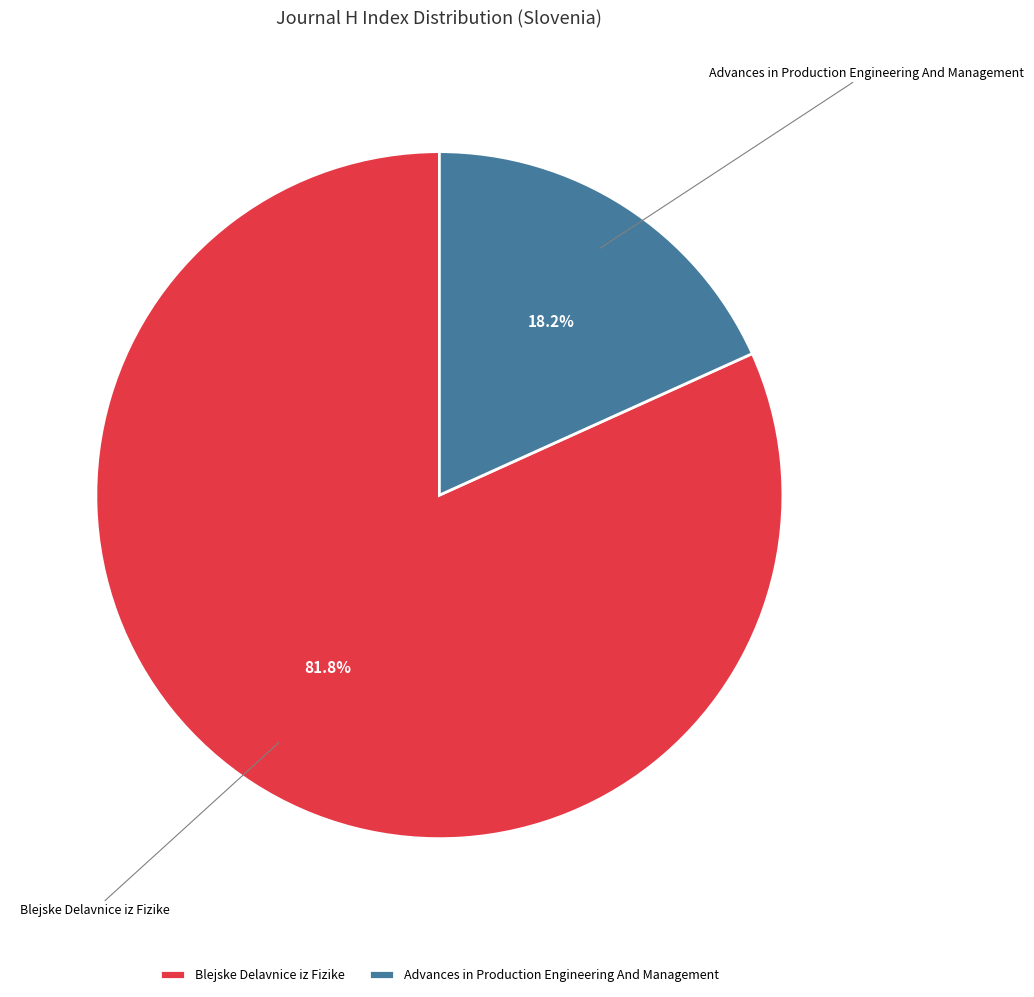

To the nearest percent, what percentage of the pie is Advances in Production Engineering And Management?

18%